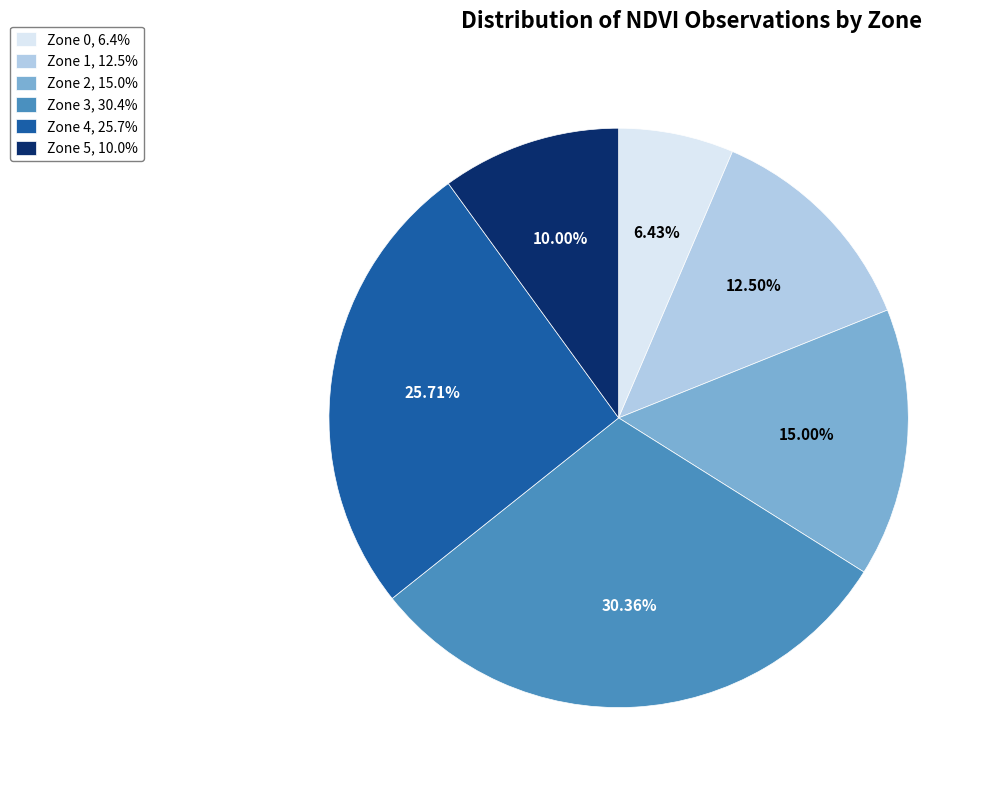

What is the ratio of the value at Zone 4, 25.7% to the value at Zone 2, 15.0%?

1.7